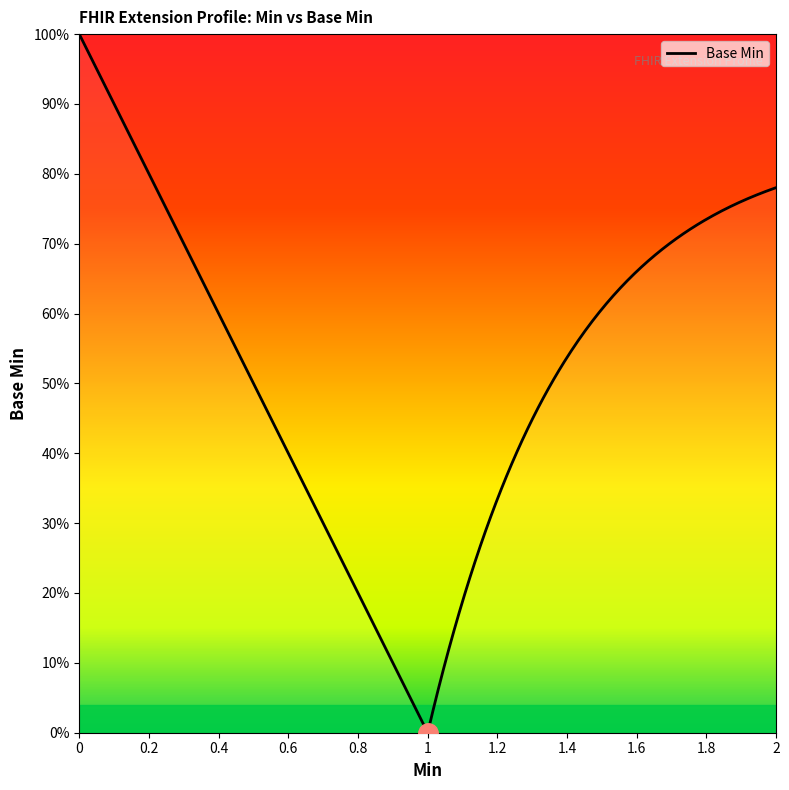

Does the chart display data point markers on the line(s)?

No